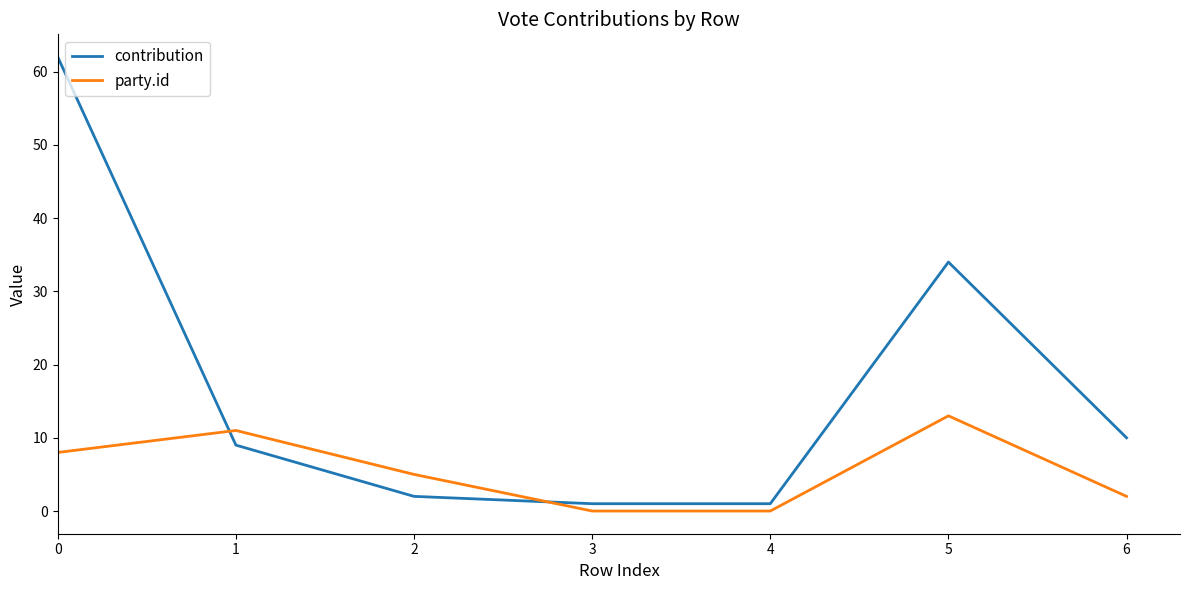

Which series changed the most between 1 and 4?

party.id